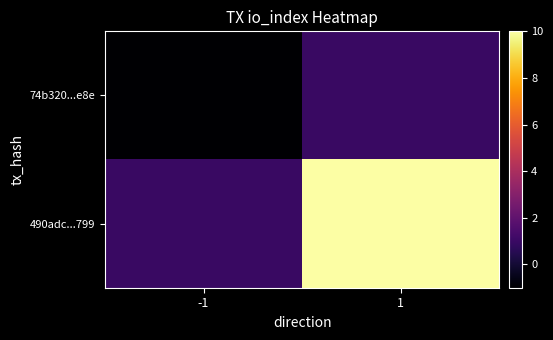

Which label corresponds to the largest value in the chart?

1